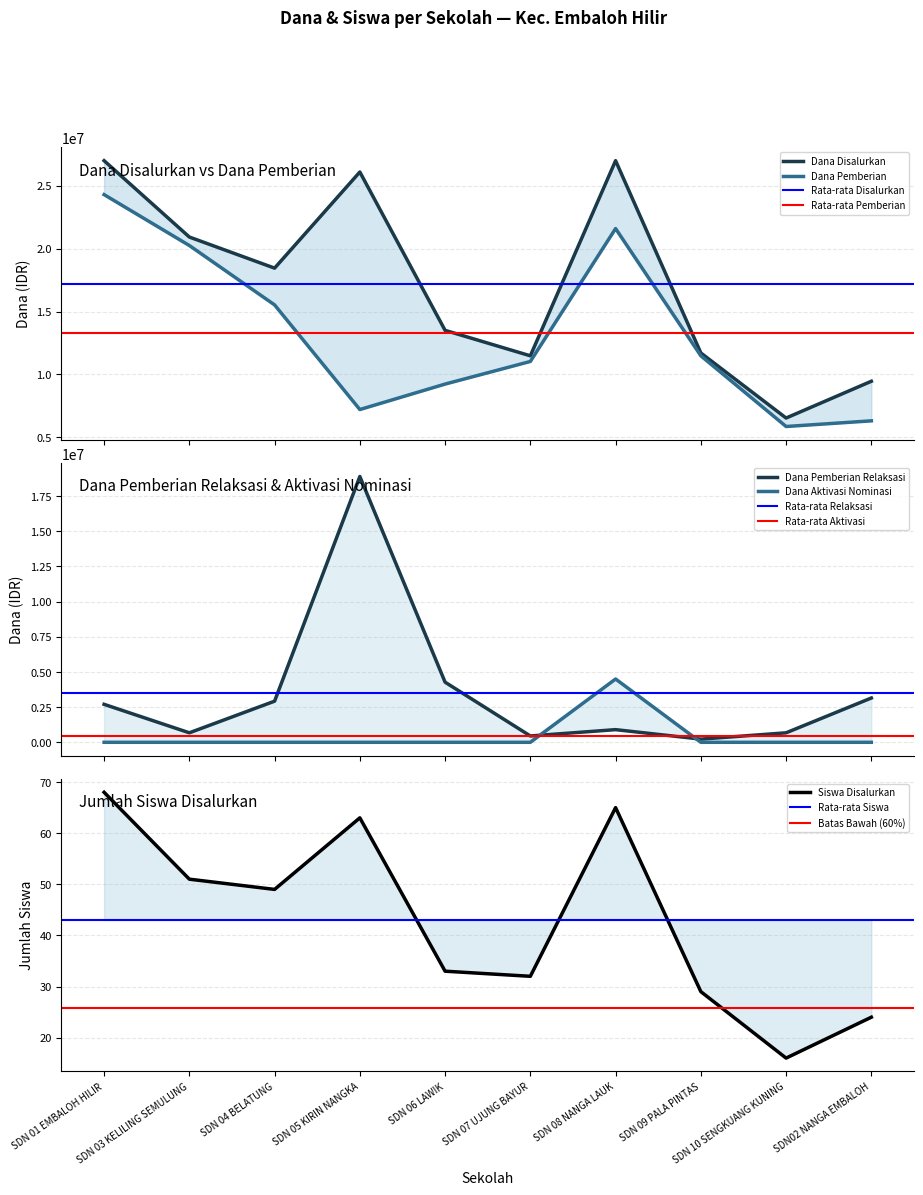

Which series has the largest total across all categories?

Dana Disalurkan